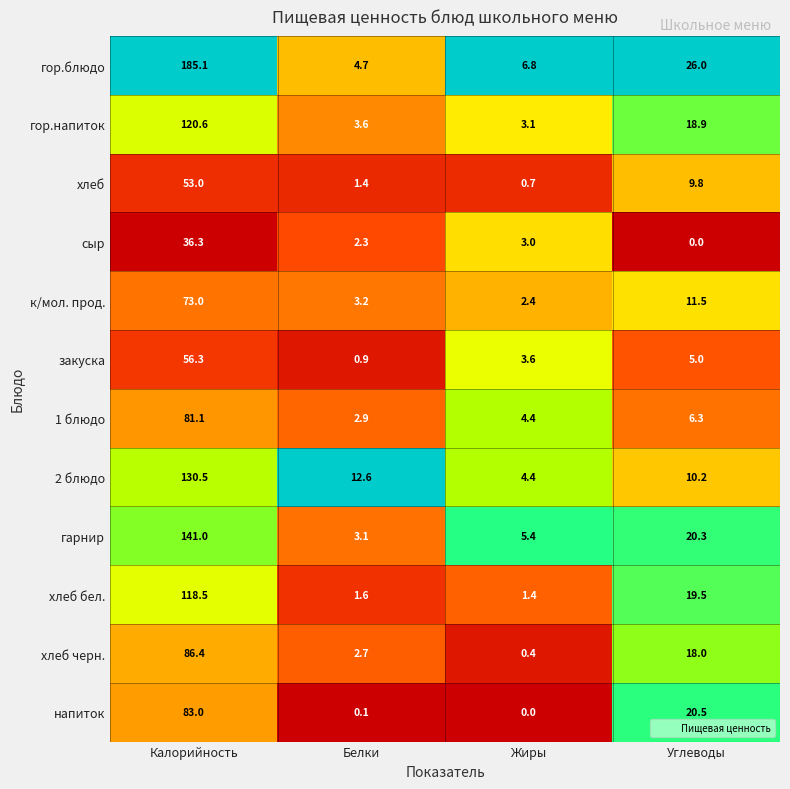

Which series has the widest spread of values?

гор.блюдо